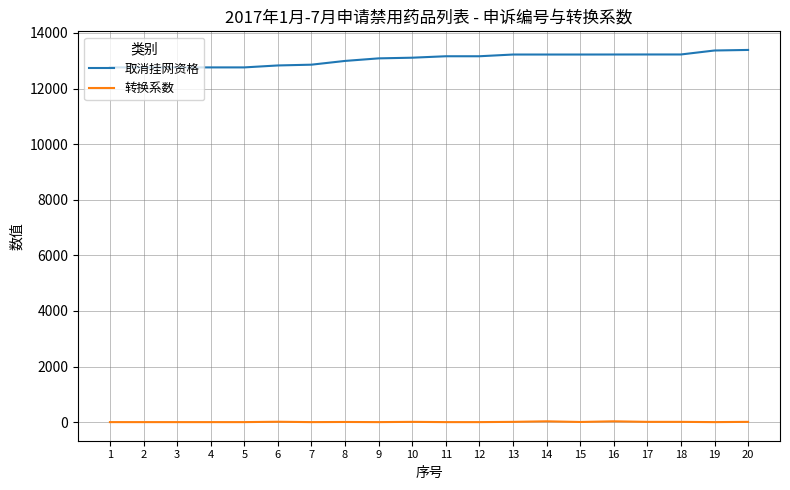

True or false: 转换系数 and 取消挂网资格 intersect in this chart.

False